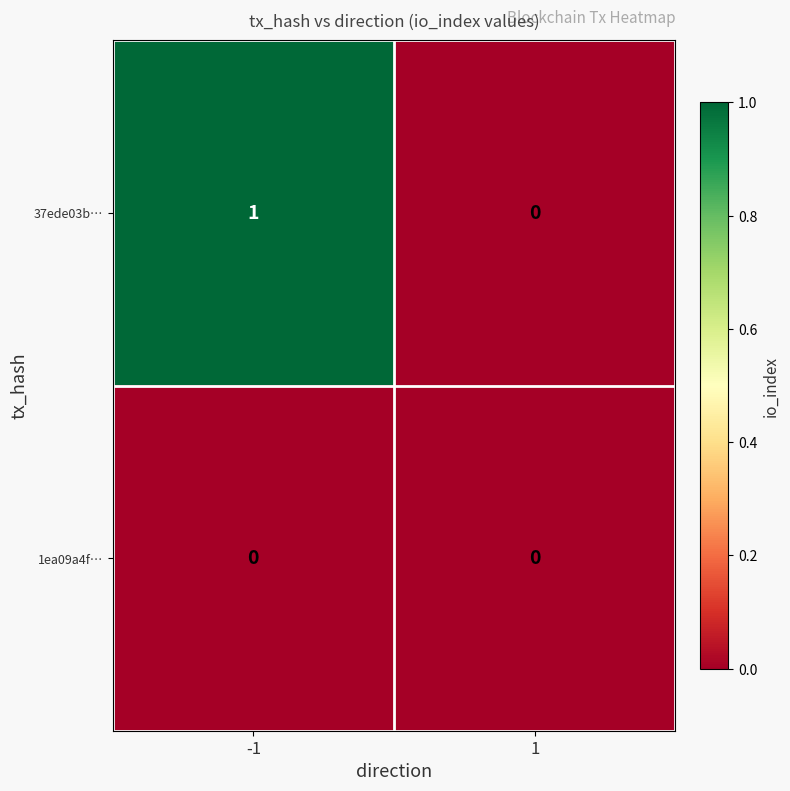

How many series are shown in this chart?

2